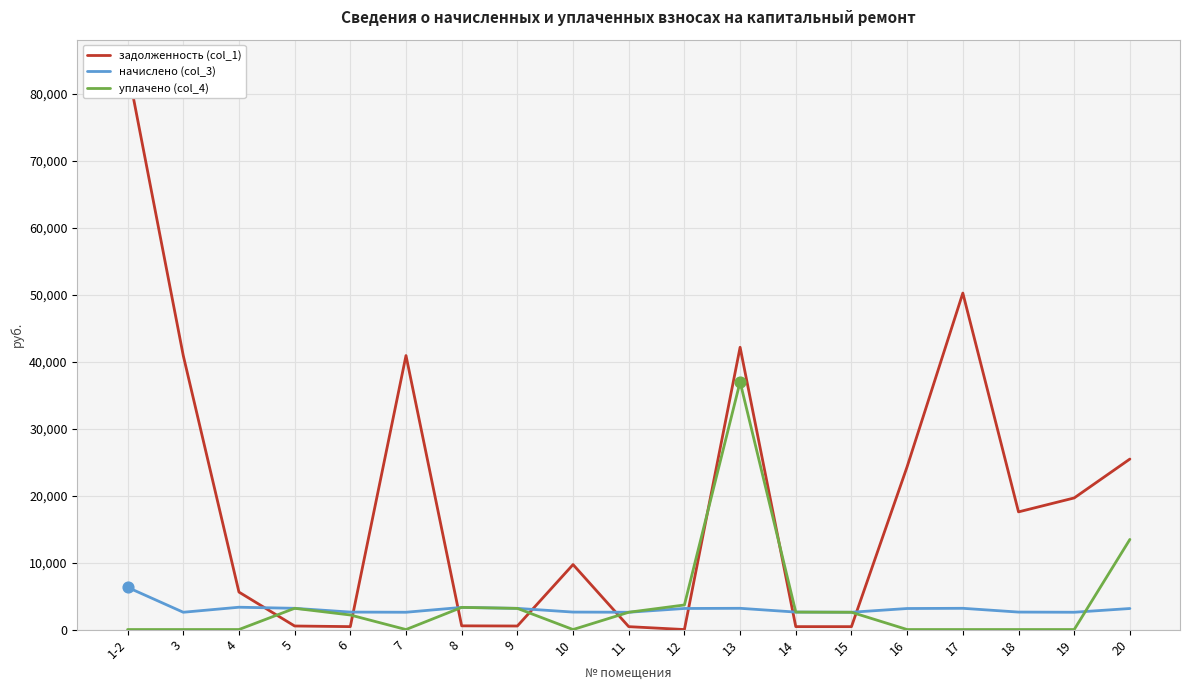

Which series has the largest total across all categories?

задолженность (col_1)